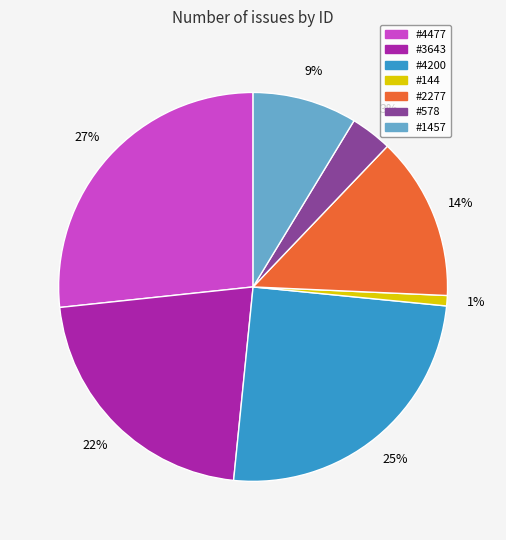

To the nearest percent, what is the average slice percentage?

14%